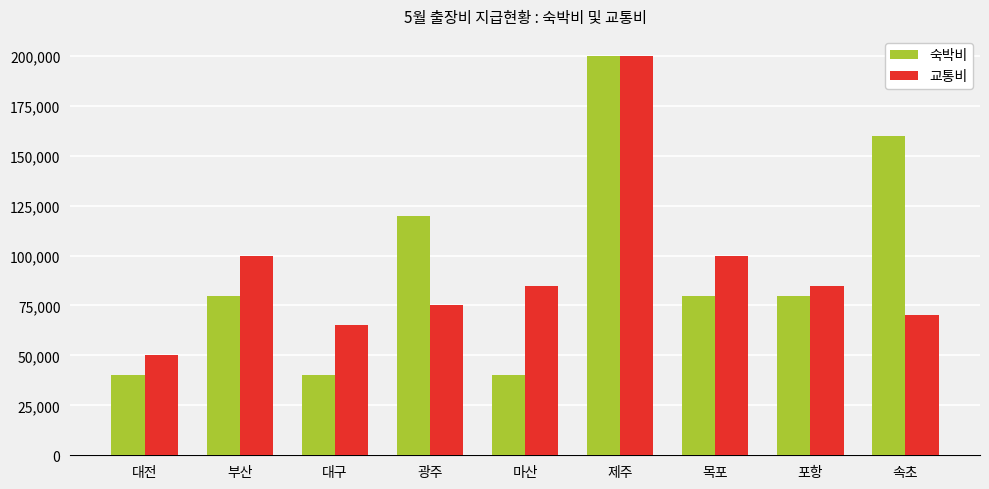

How many bars are there in total?

18